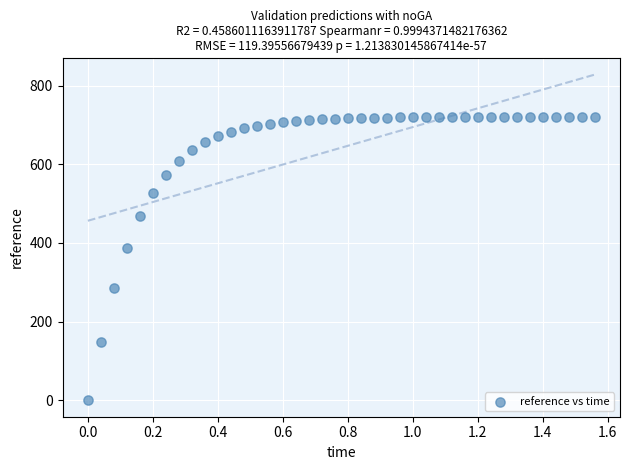

What is the range of X values (max minus min)?

1.6